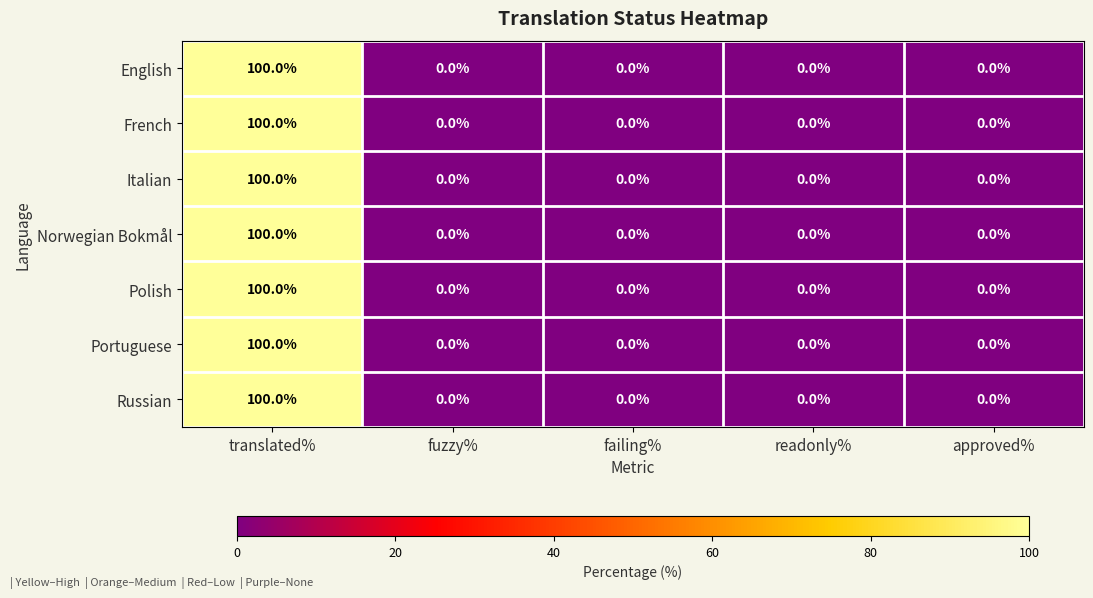

At how many categories does at least one series exceed 53?

1